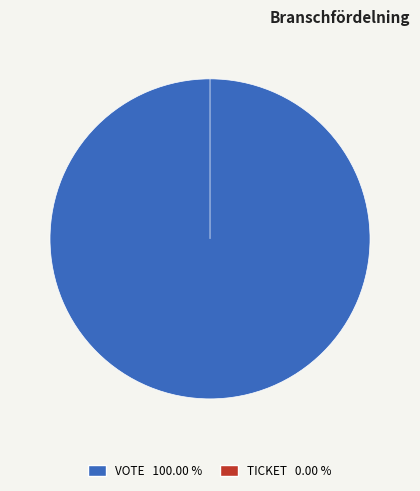

Rank the categories by value from lowest to highest.

Ticket, Vote